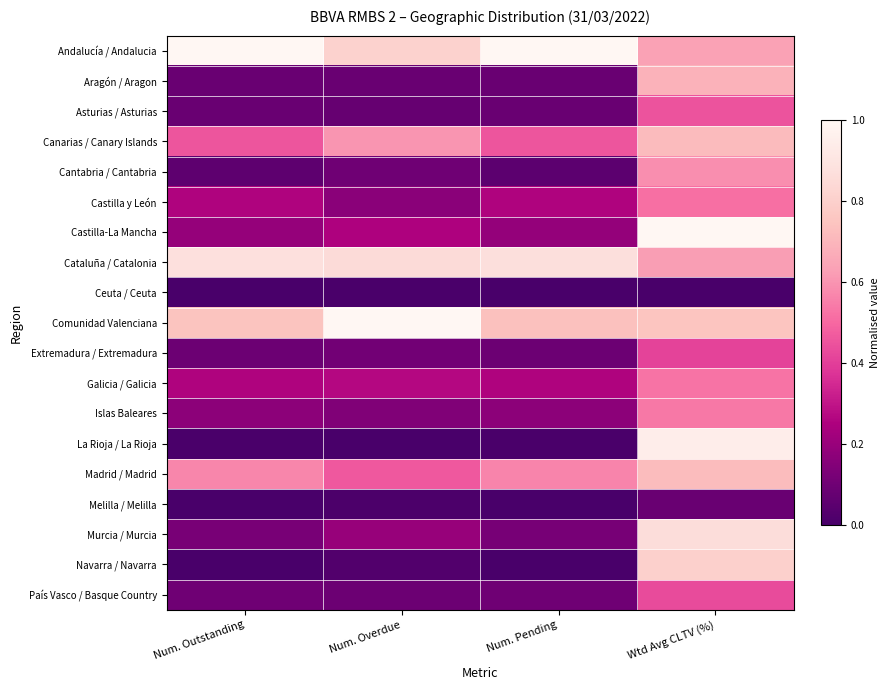

Which series changed the most between Num. Overdue and Wtd Avg CLTV (%)?

La Rioja / La Rioja